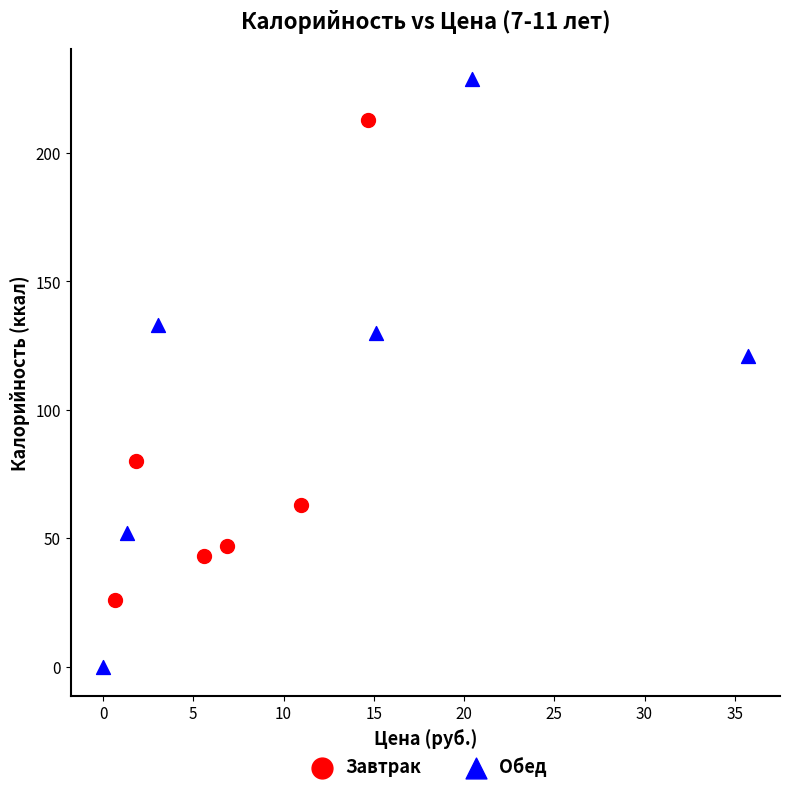

Which series has the largest Y range (max minus min)?

Обед